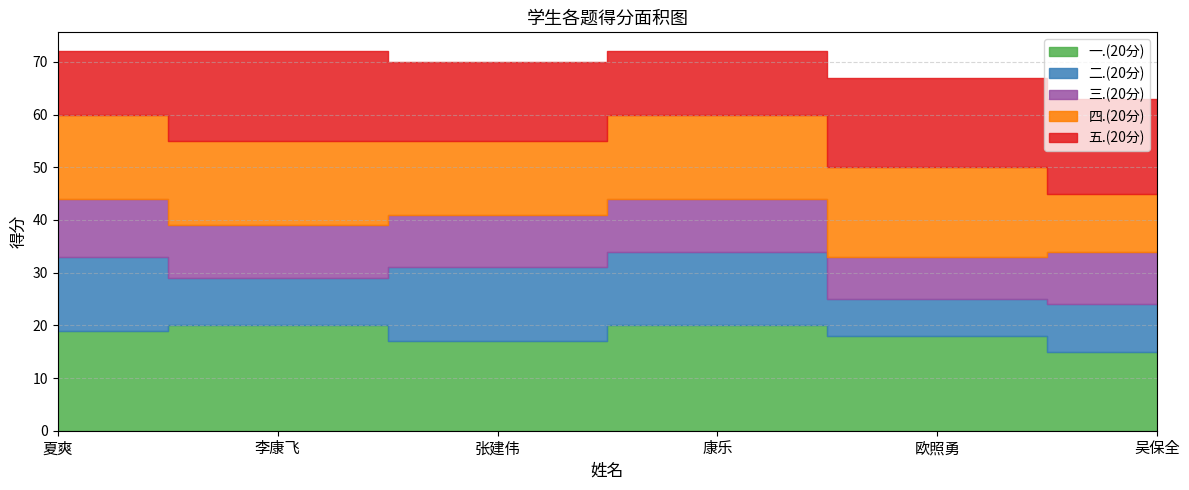

At 康乐, list the series in order from smallest to largest.

三.(20分), 五.(20分), 二.(20分), 四.(20分), 一.(20分)